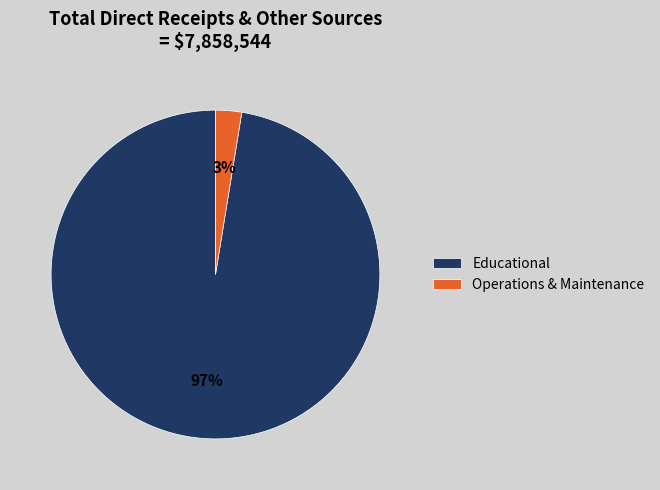

Rank the categories by value from lowest to highest.

Operations & Maintenance, Educational